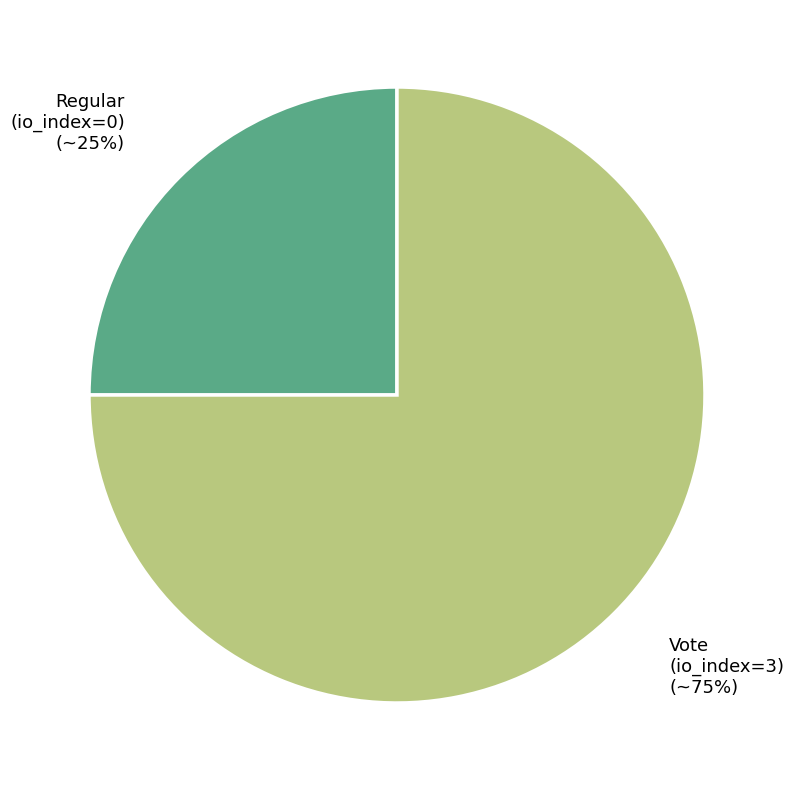

Is there a majority slice in this chart?

Yes